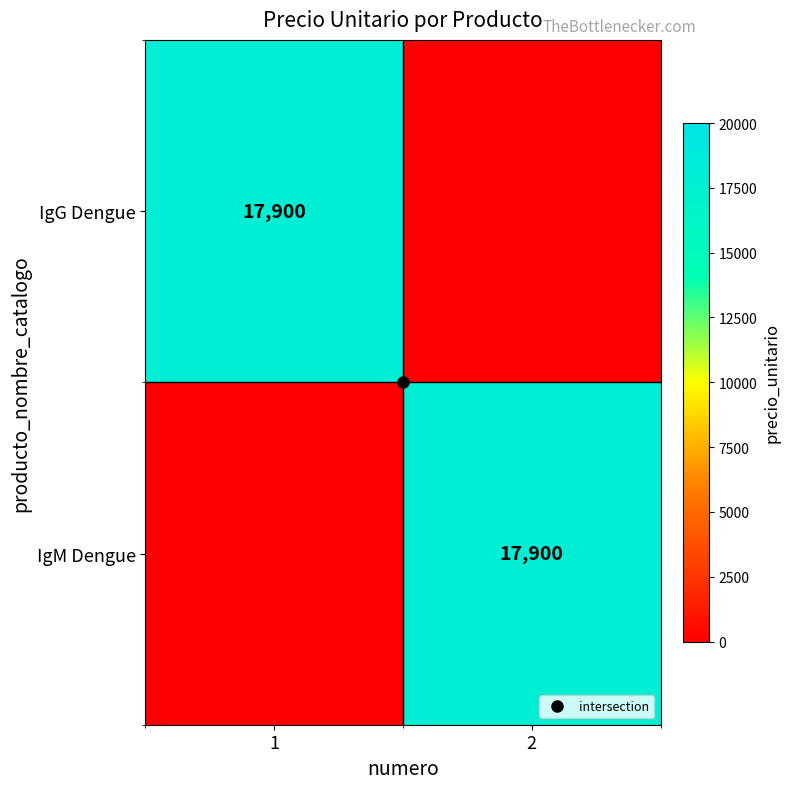

What is the spread (max minus min) of values at 2?

17900